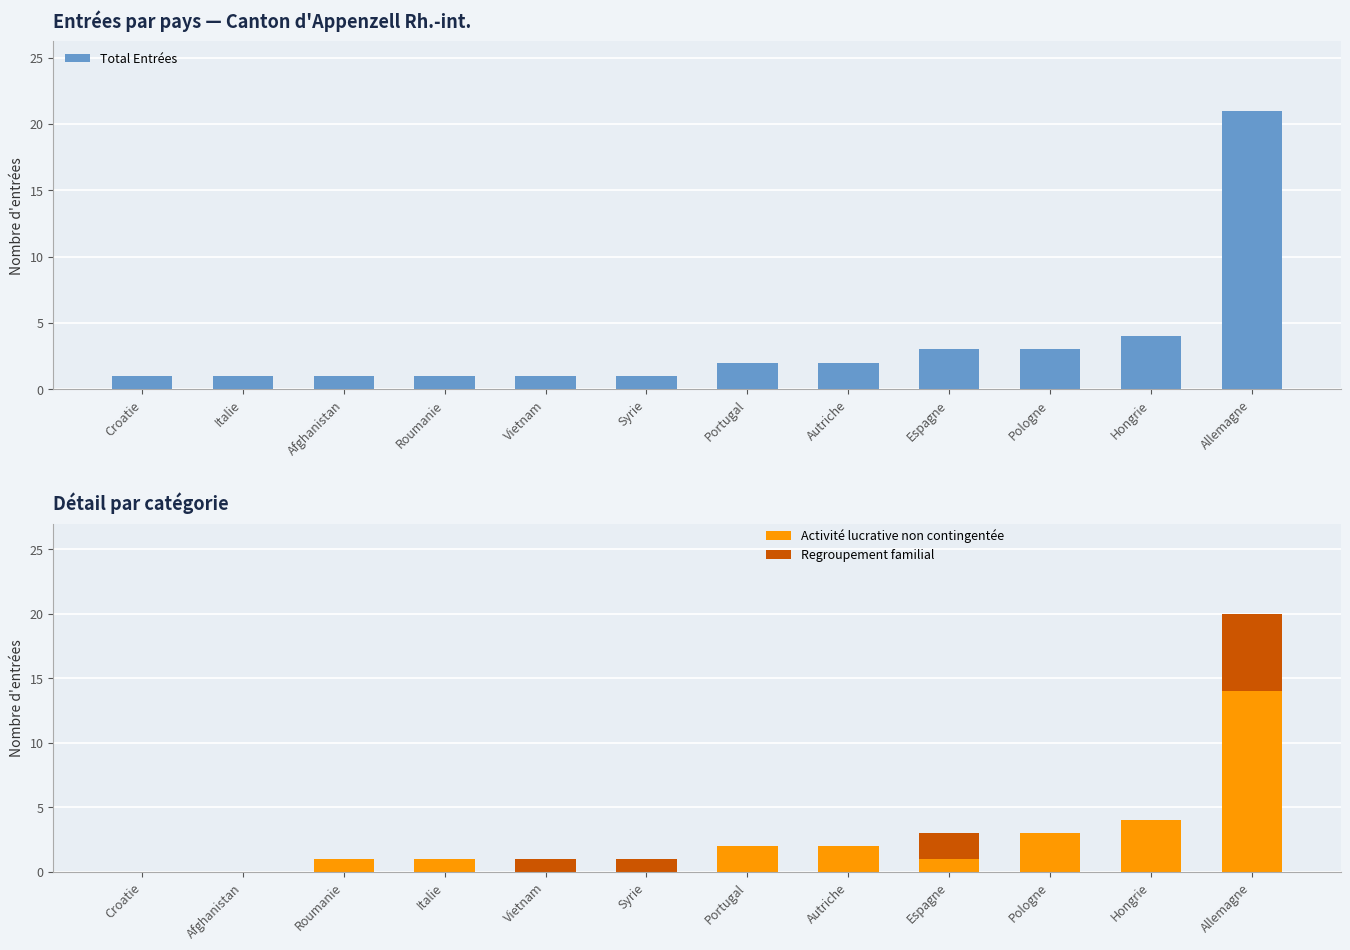

List the series in order of their overall mean, highest first.

Total Entrées, Activité lucrative non contingentée, Regroupement familial